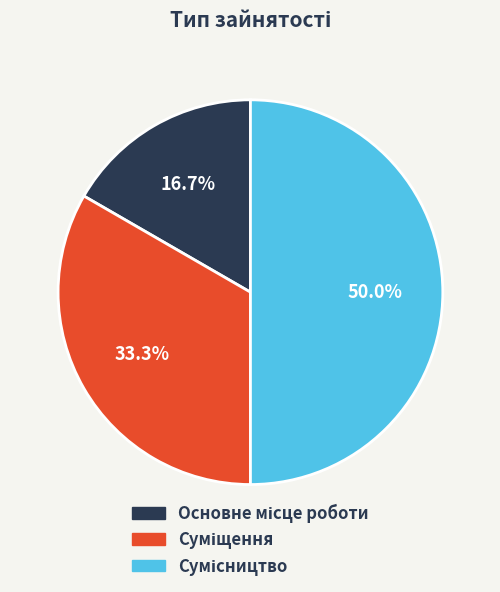

How many segments does this pie chart have?

3